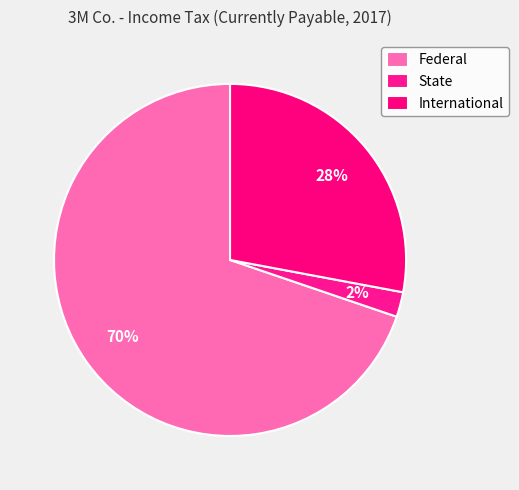

To the nearest percent, what percentage of the pie is International?

28%